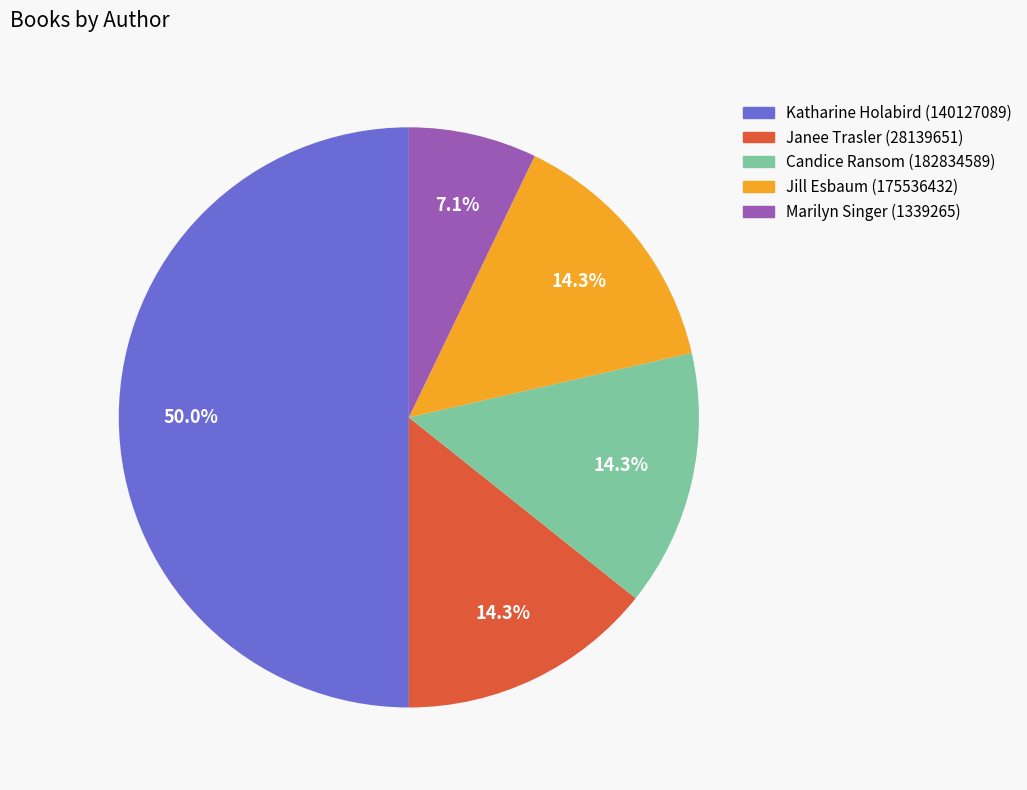

To the nearest percent, what is the difference between the largest and smallest slice percentages?

43%